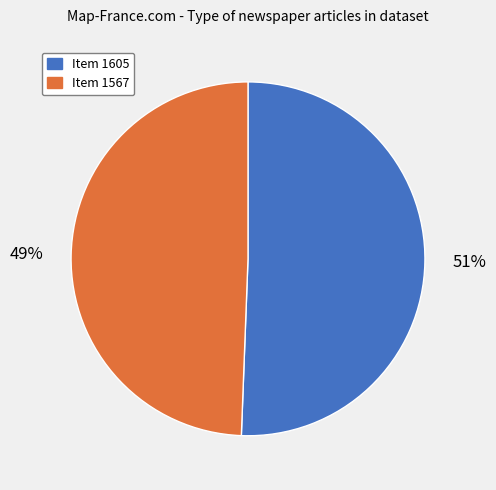

Is there a majority slice in this chart?

Yes